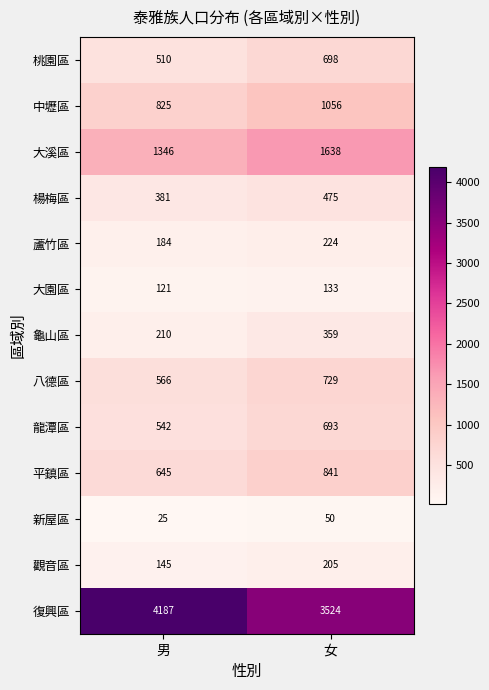

How many distinct data groups are displayed?

13